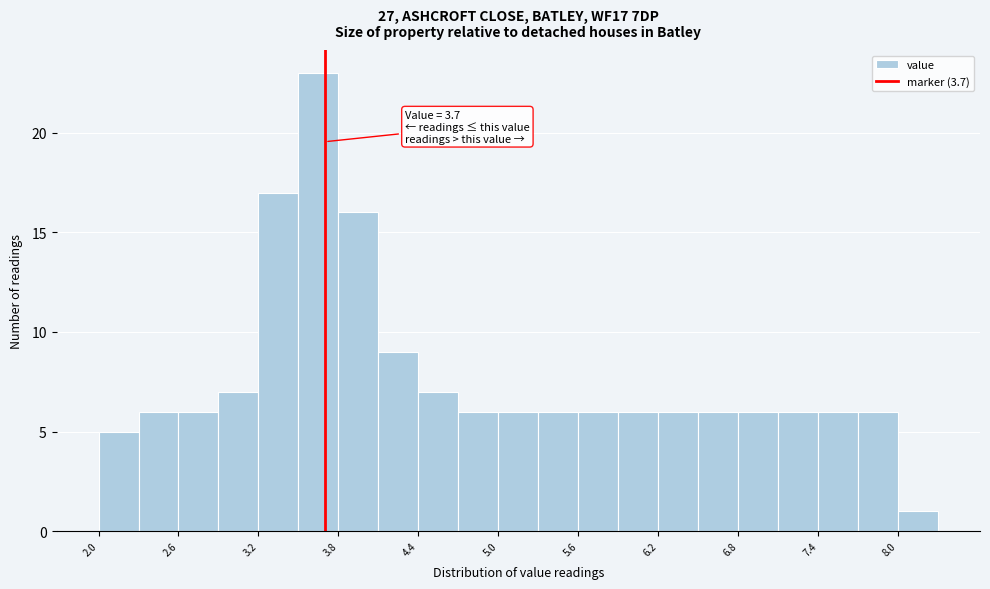

Around what value on the x-axis is the tallest bar? Give the approximate position of its centre, as read against the axis.

3.7